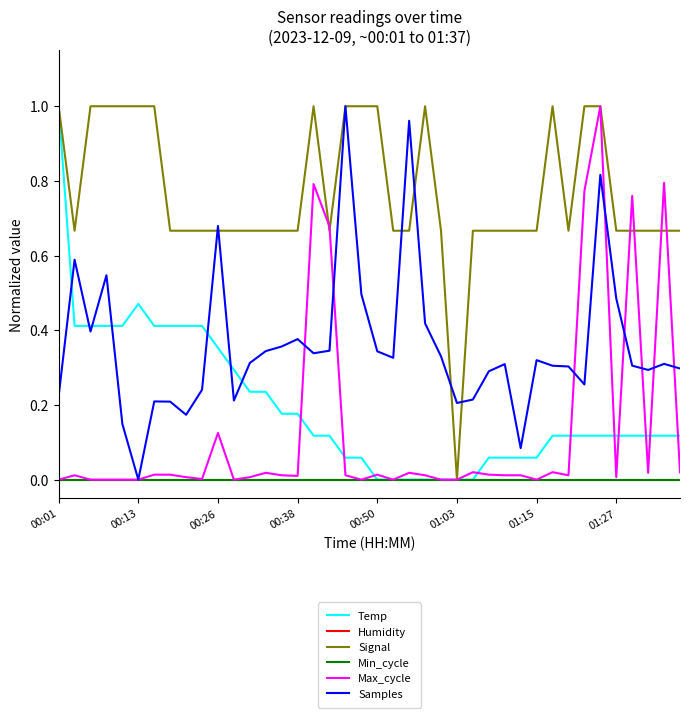

Does the chart display data point markers on the line(s)?

No